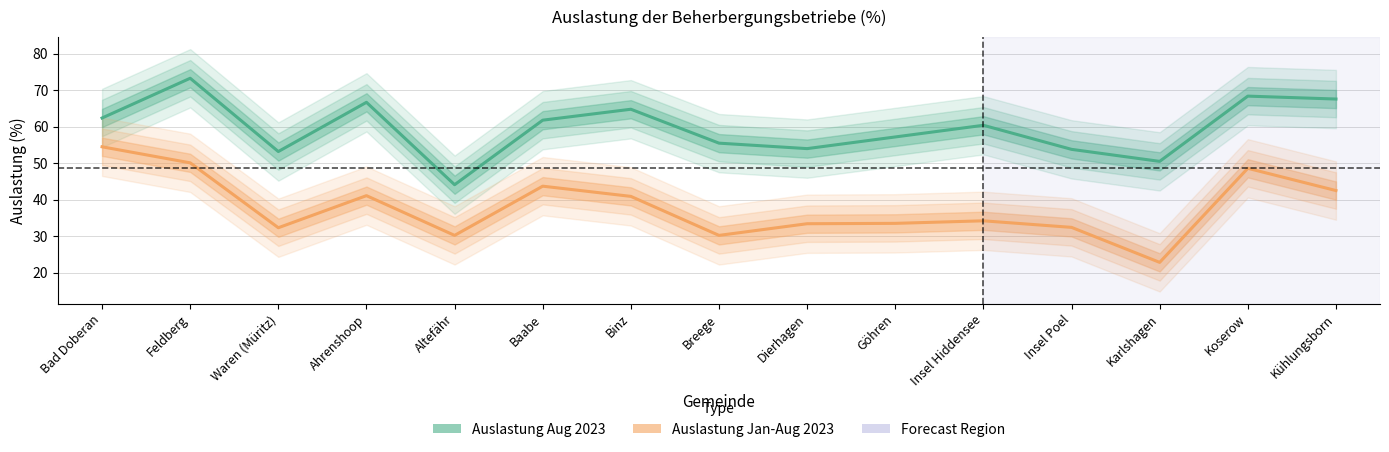

What is the label of the 7th point from the right?

Dierhagen